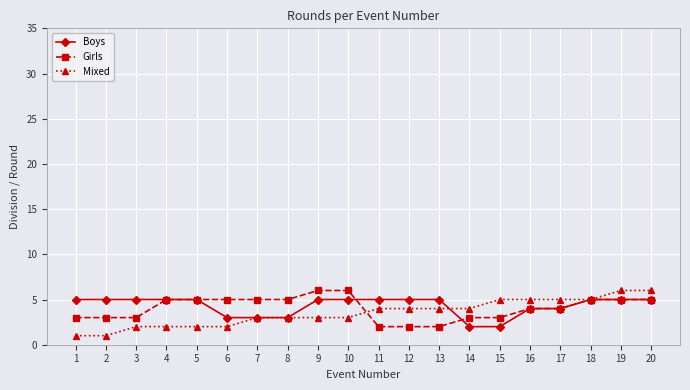

What is the spread (max minus min) of values at 14?

2